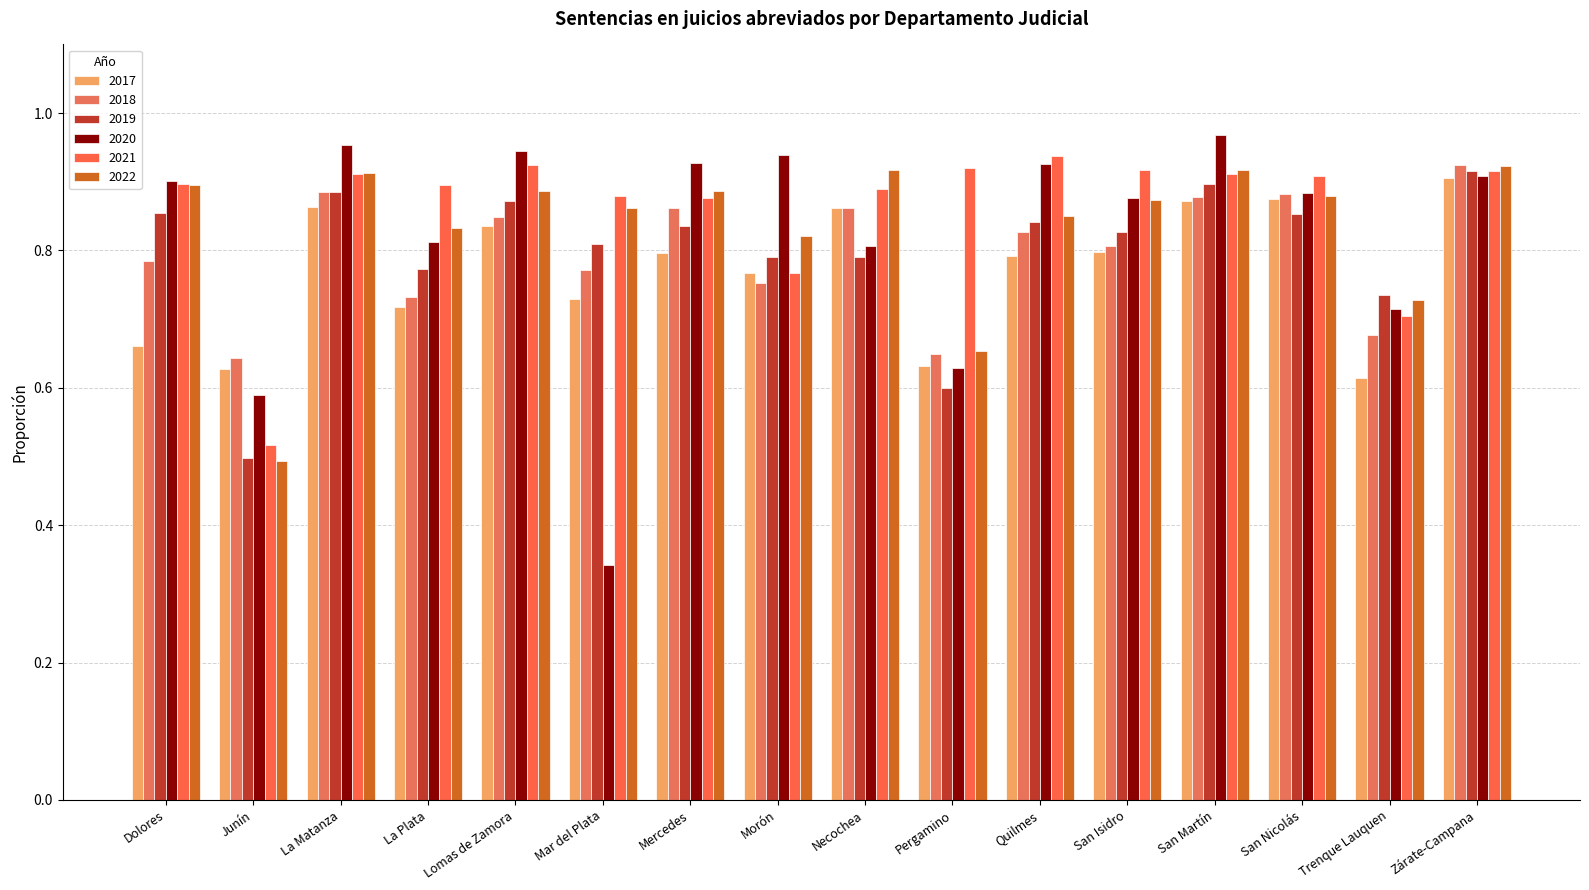

Rank the categories by 2017 value from highest to lowest.

Zárate-Campana, San Nicolás, San Martín, La Matanza, Necochea, Lomas de Zamora, San Isidro, Mercedes, Quilmes, Morón, Mar del Plata, La Plata, Dolores, Pergamino, Junín, Trenque Lauquen